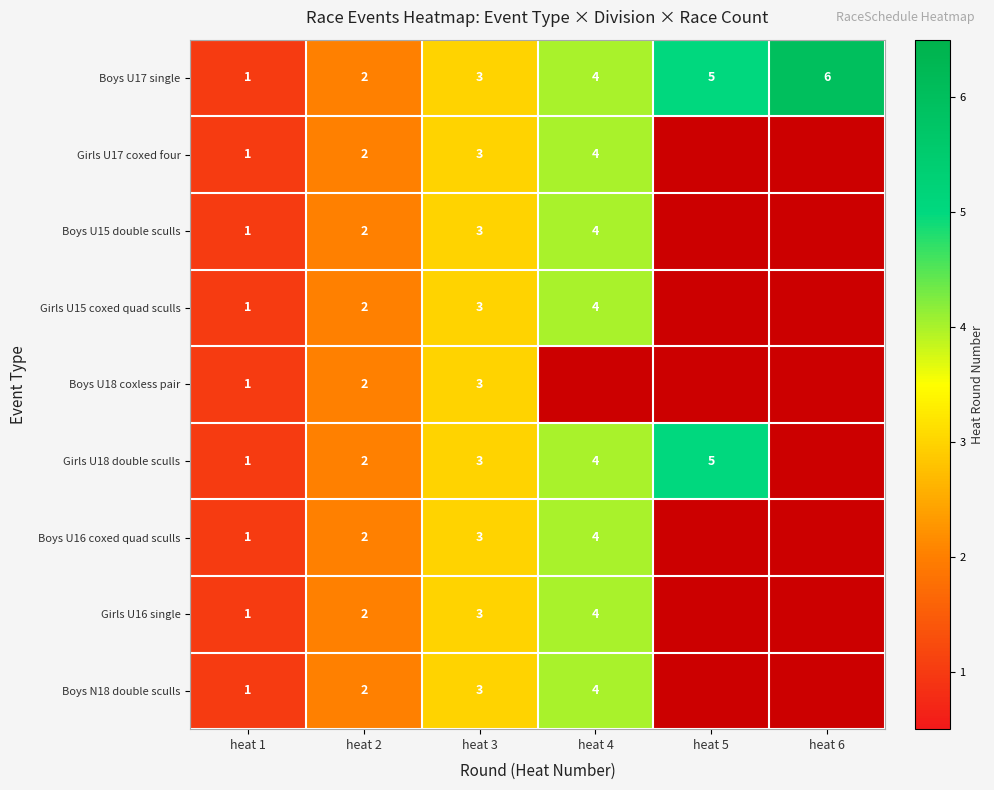

Count the Boys U17 single values in the range 2 to 5.

4